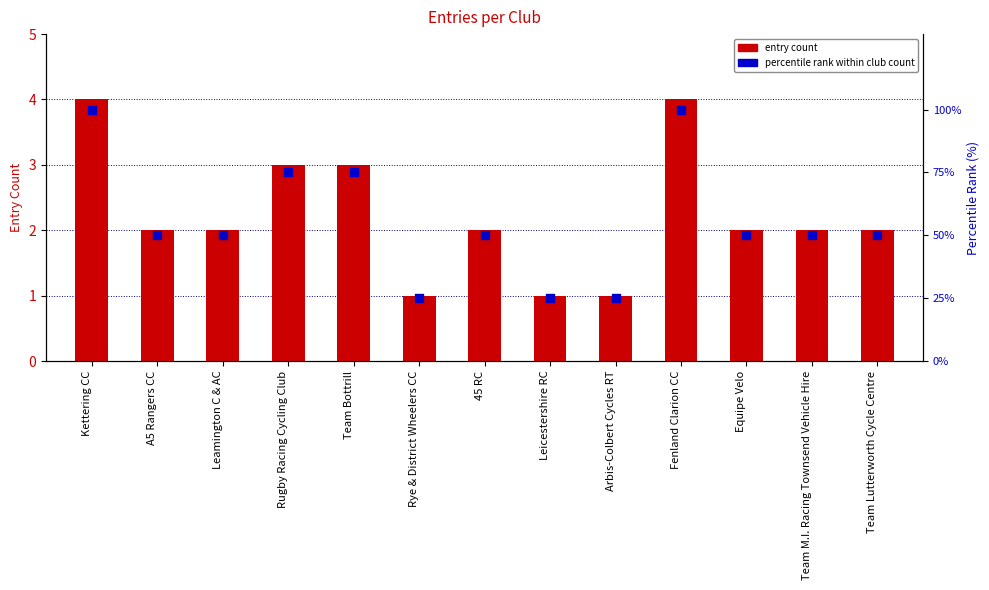

What are all the series names shown in the legend?

entry count, percentile rank within club count